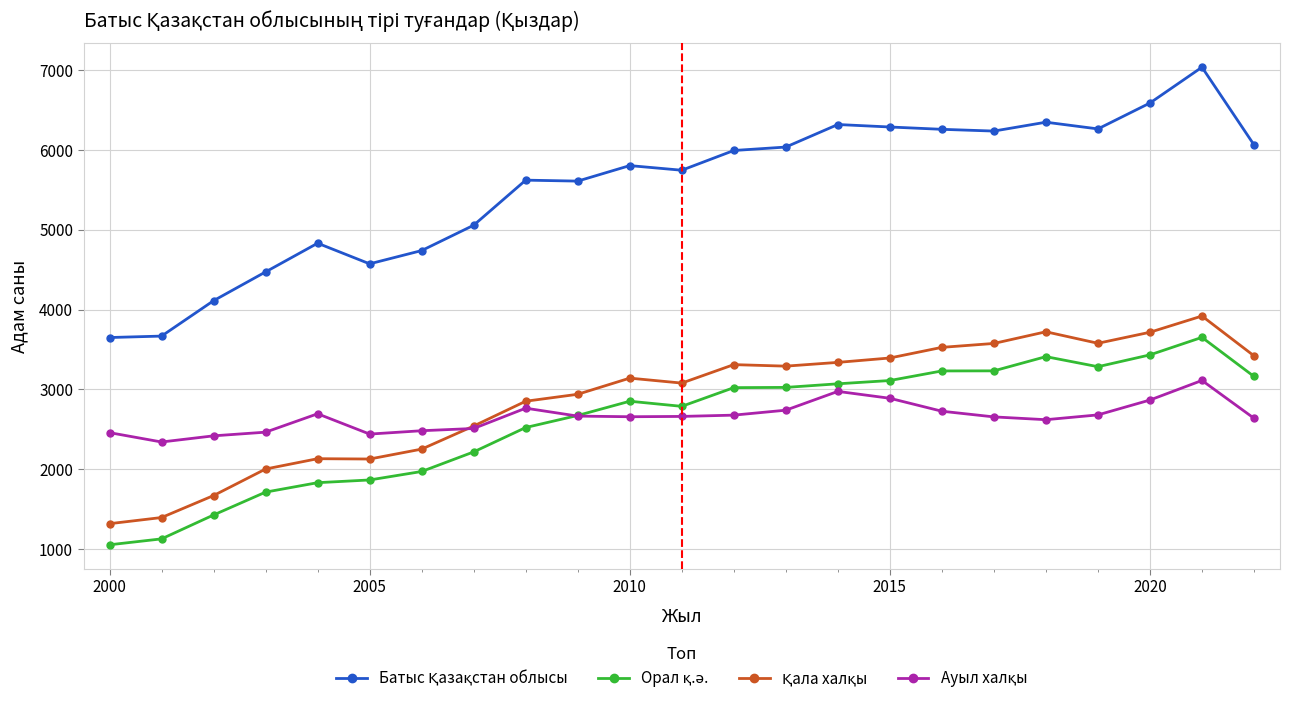

What is the smallest value displayed?

1057